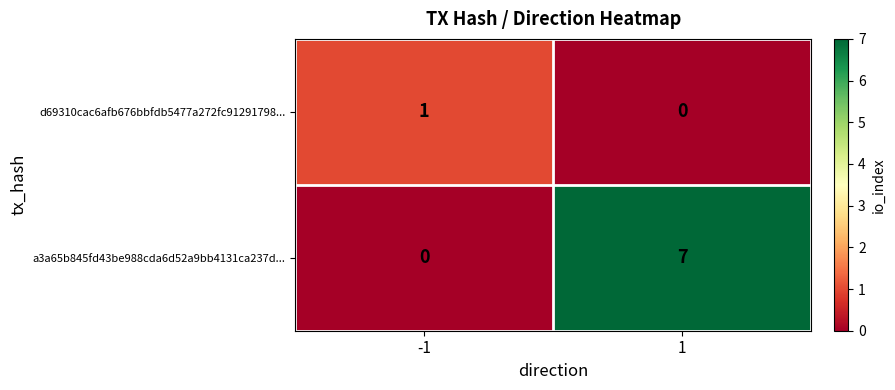

What is the difference between the highest and lowest values at 1?

7